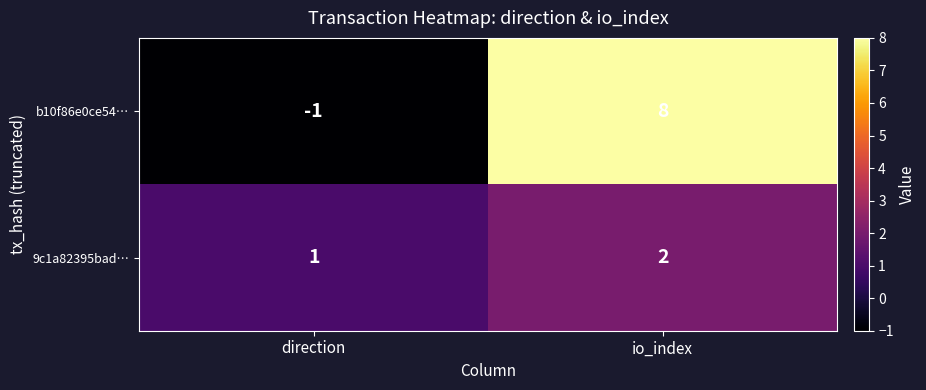

Reading left to right, what are all the values shown in this chart?

b10f86e0ce54…: direction=-1	io_index=8
9c1a82395bad…: direction=1	io_index=2